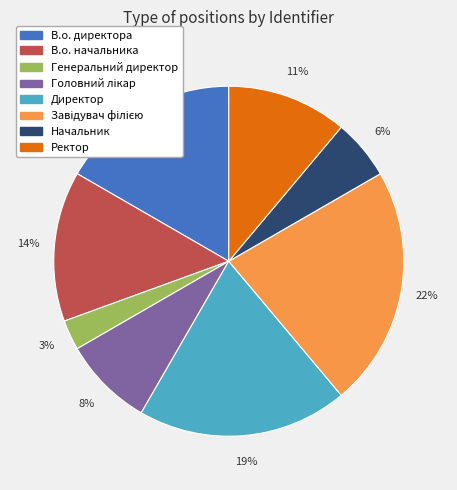

Does Генеральний директор account for over 50% of the chart?

No